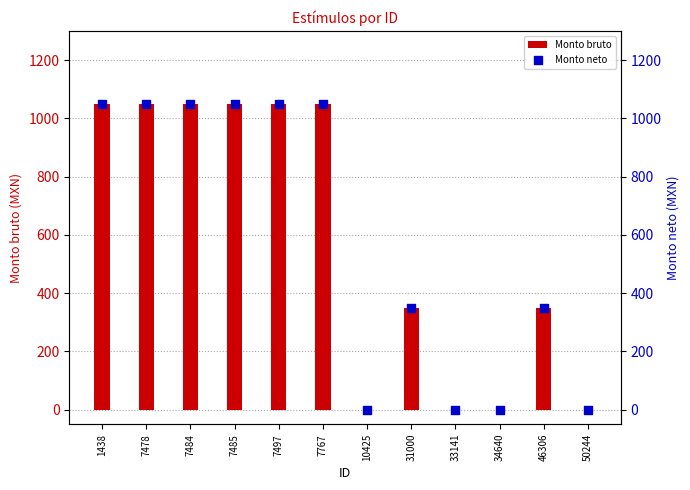

Is the value of Monto neto at 50244 greater than the value of Monto bruto at 50244?

No